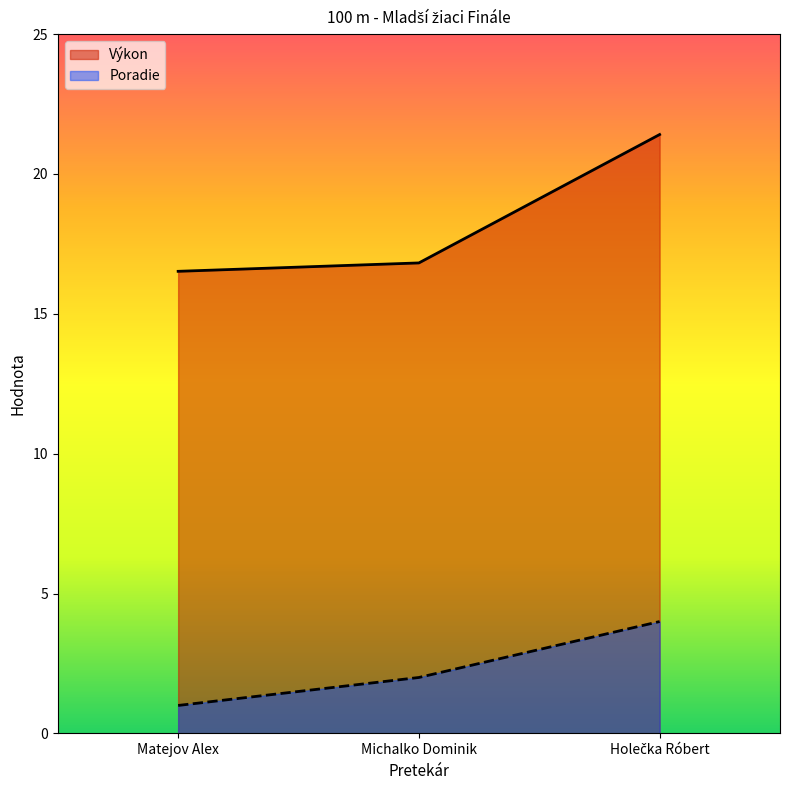

The Poradie series shows 2.0 at Michalko Dominik. True or false?

True